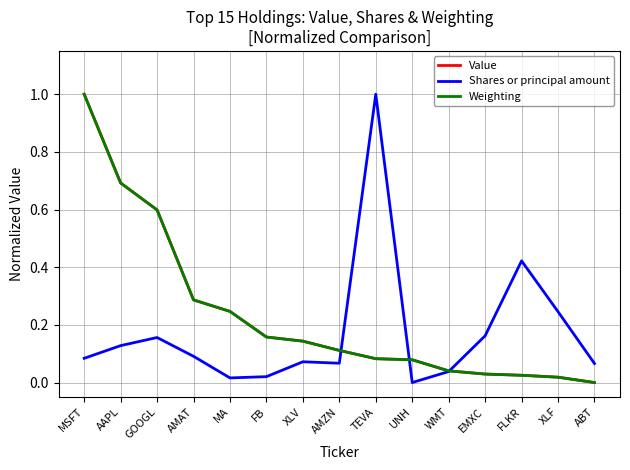

Which series changed the most between XLV and ABT?

Weighting